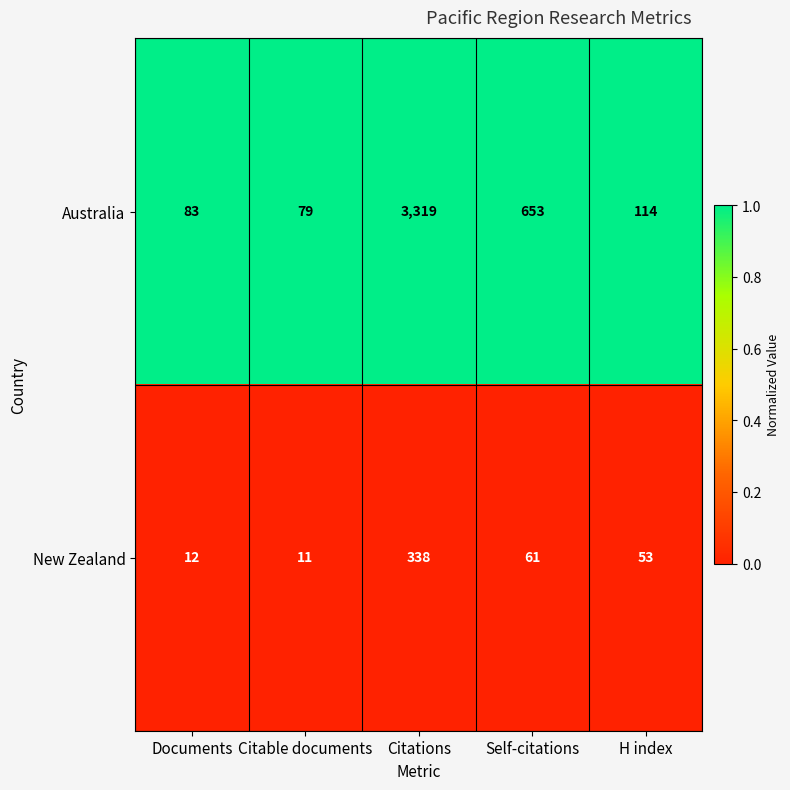

Reading left to right, list all the values displayed in this chart.

Australia: 83	79	3319	653	114
New Zealand: 12	11	338	61	53